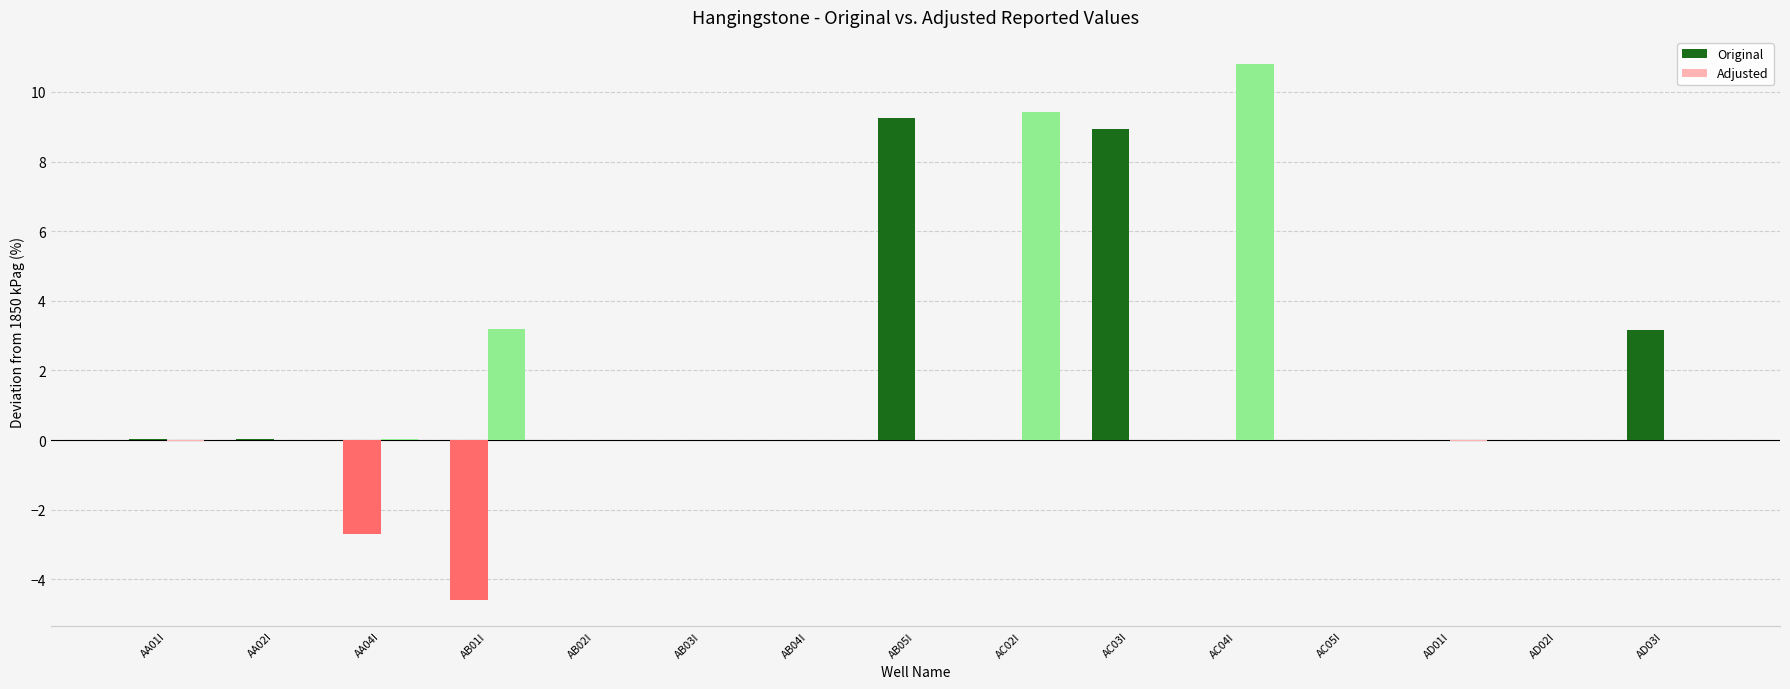

What is the average value of the Adjusted series?

1.6